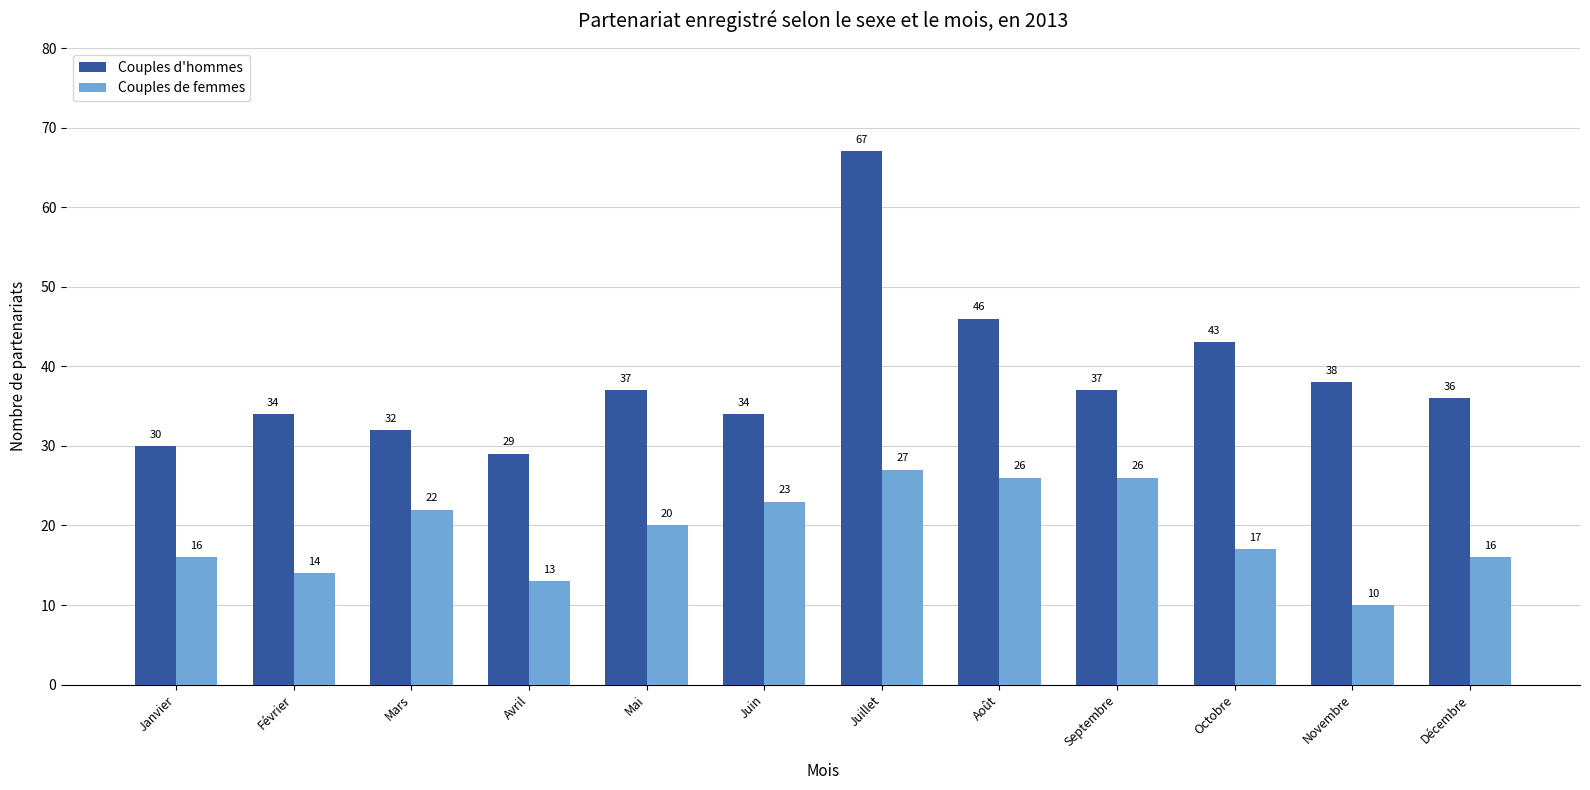

What value does the Couples d'hommes series have at Mars?

32